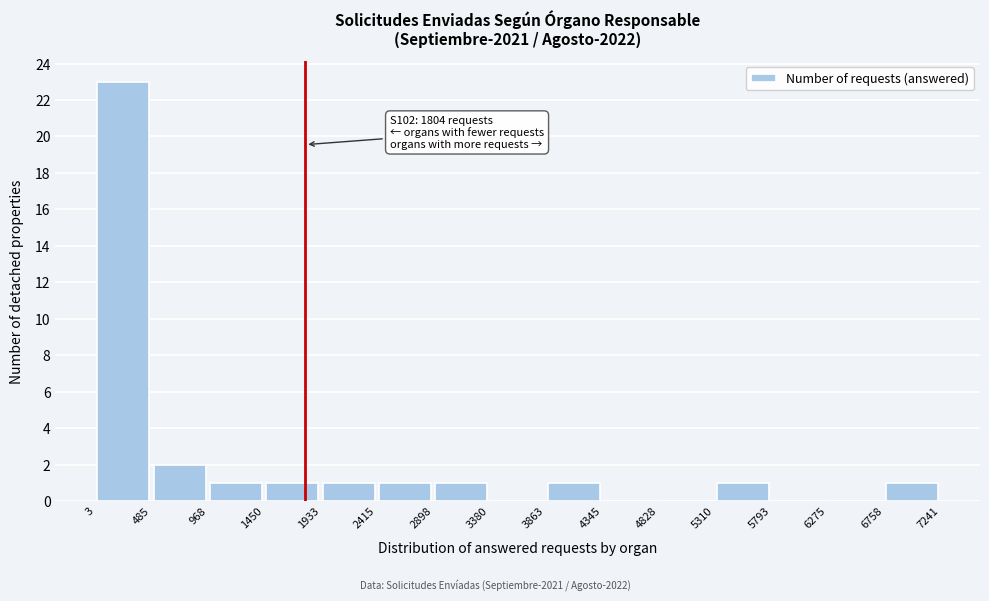

Over which range of the x-axis is the bar tallest?

3 to 485